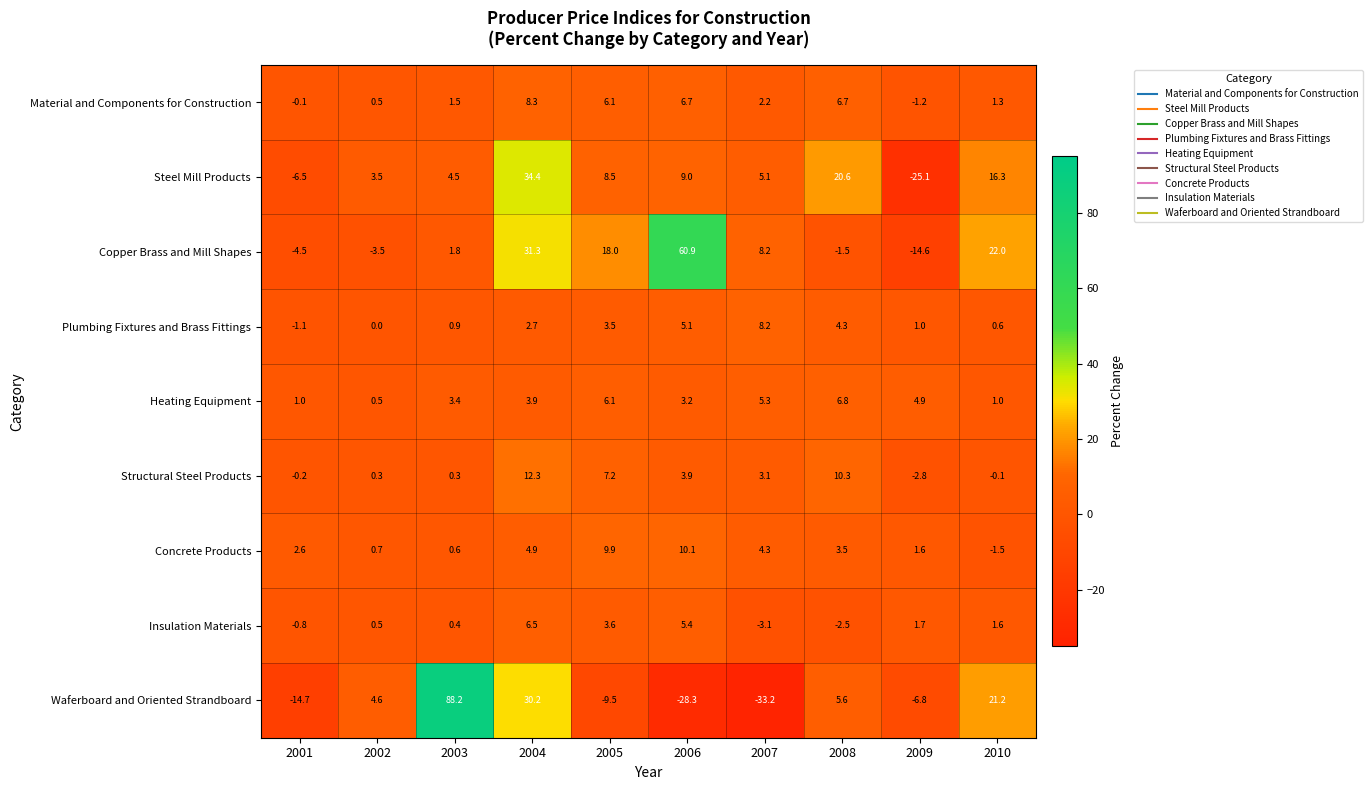

At which label does Copper Brass and Mill Shapes first exceed 8?

2004